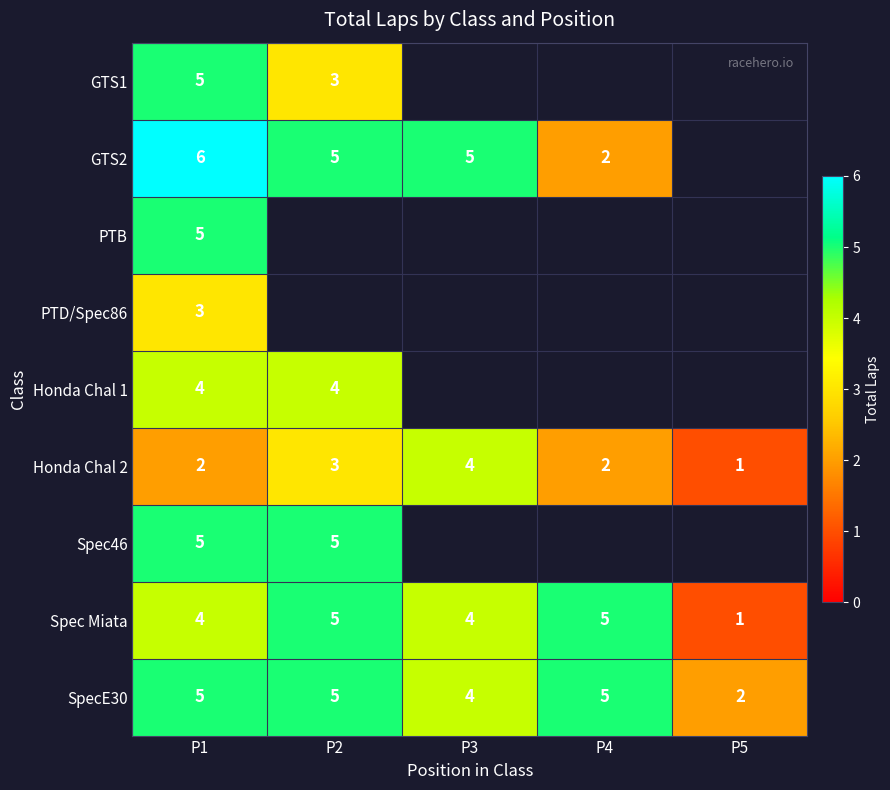

What is the spread (max minus min) of values at P1?

4